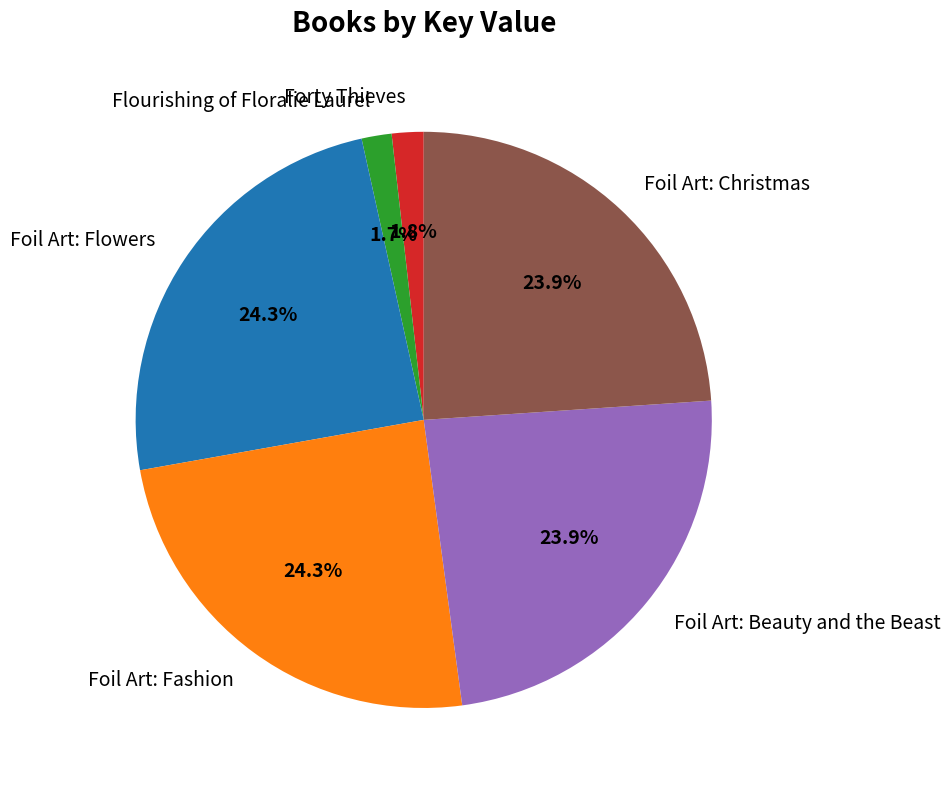

Does Forty Thieves account for over 50% of the chart?

No